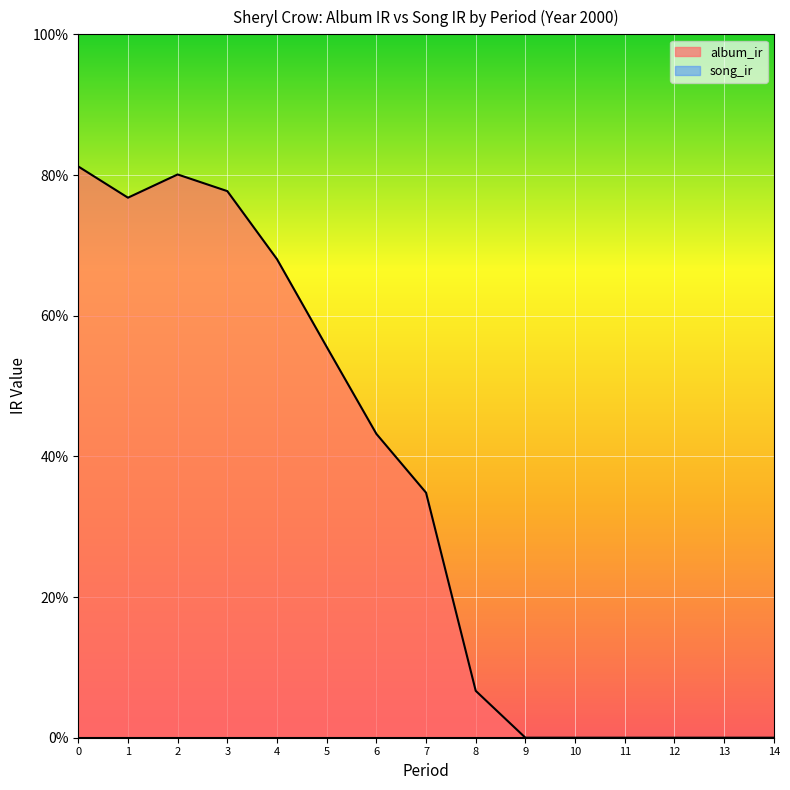

How many values are below 174?

7